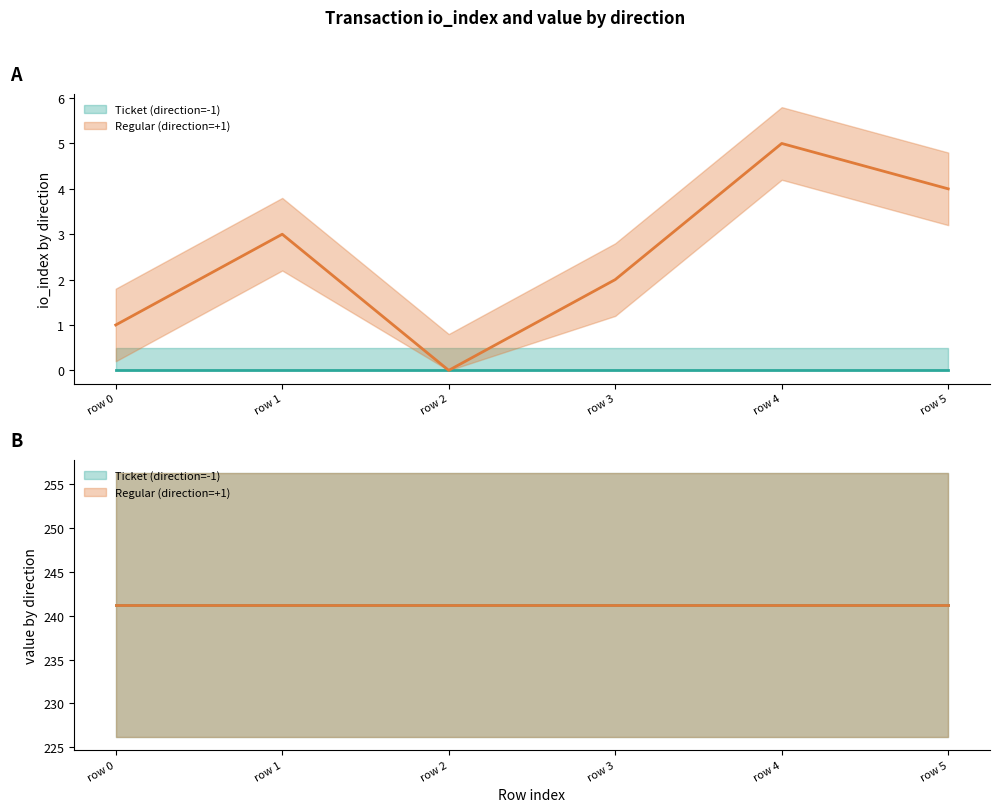

Between 2 and 3, which series saw the biggest shift?

io_index_pos